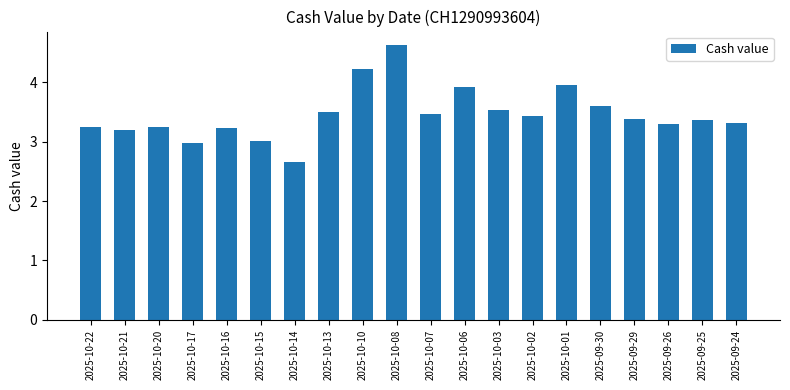

What is the minimum value shown in the chart?

2.7